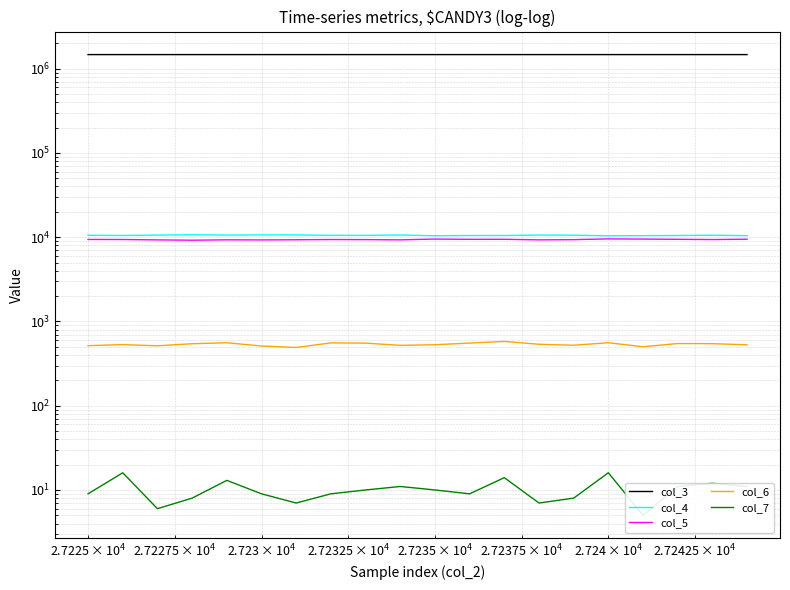

What is the minimum value shown in the chart?

5